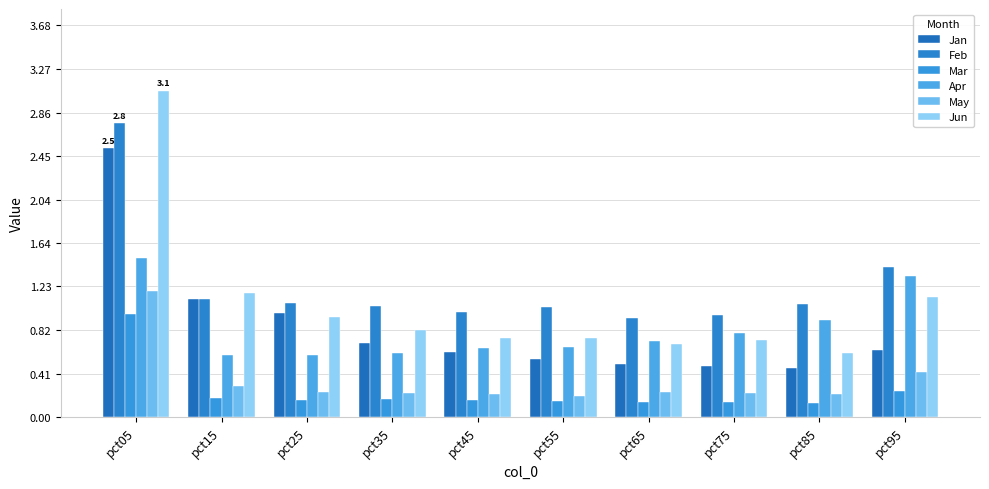

Rank the series at pct85 from lowest to highest value.

Mar, May, Jan, Jun, Apr, Feb